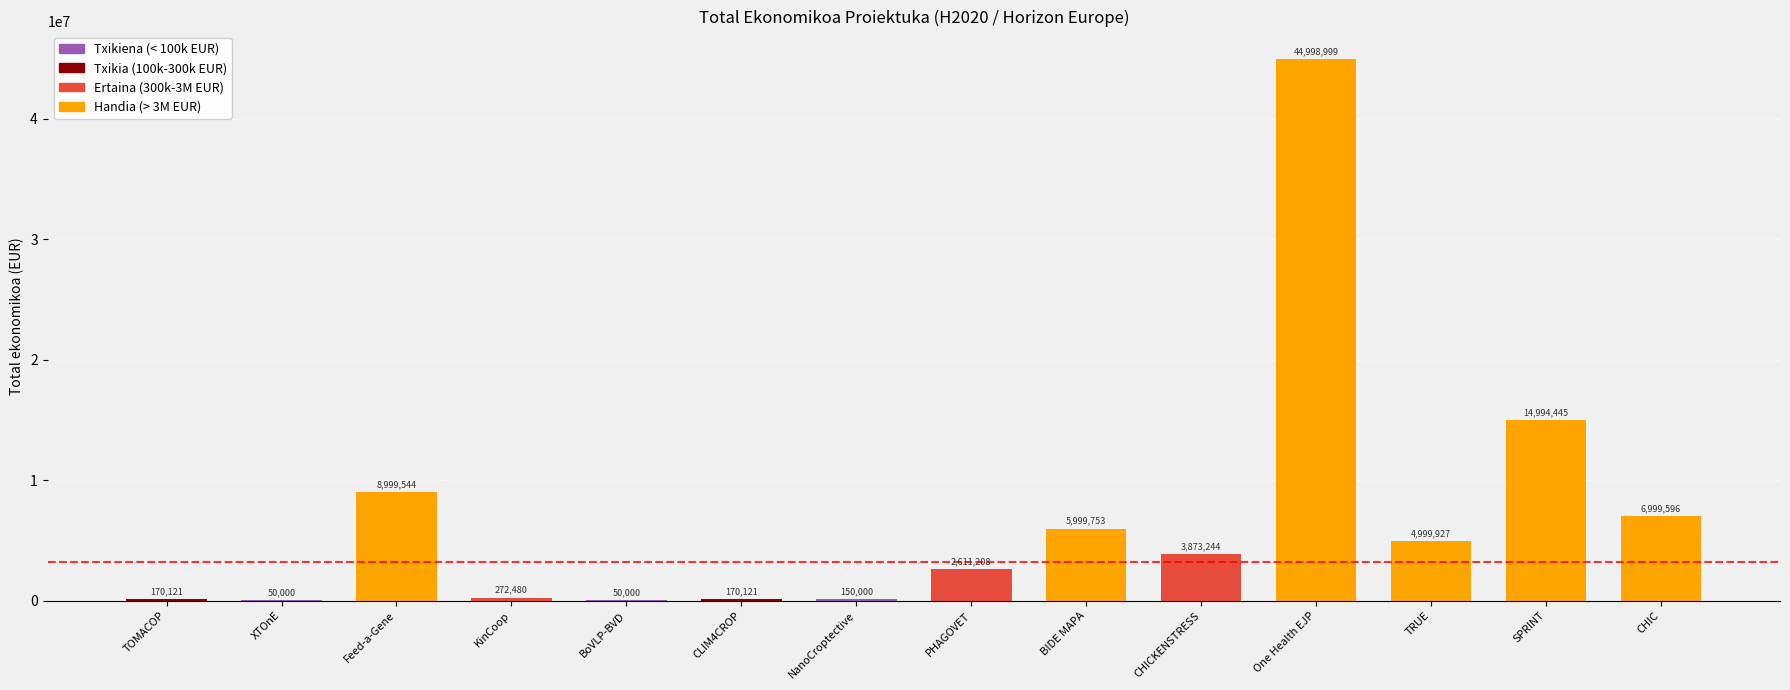

What is the change in value from XTOnE to CHIC?

+6949596